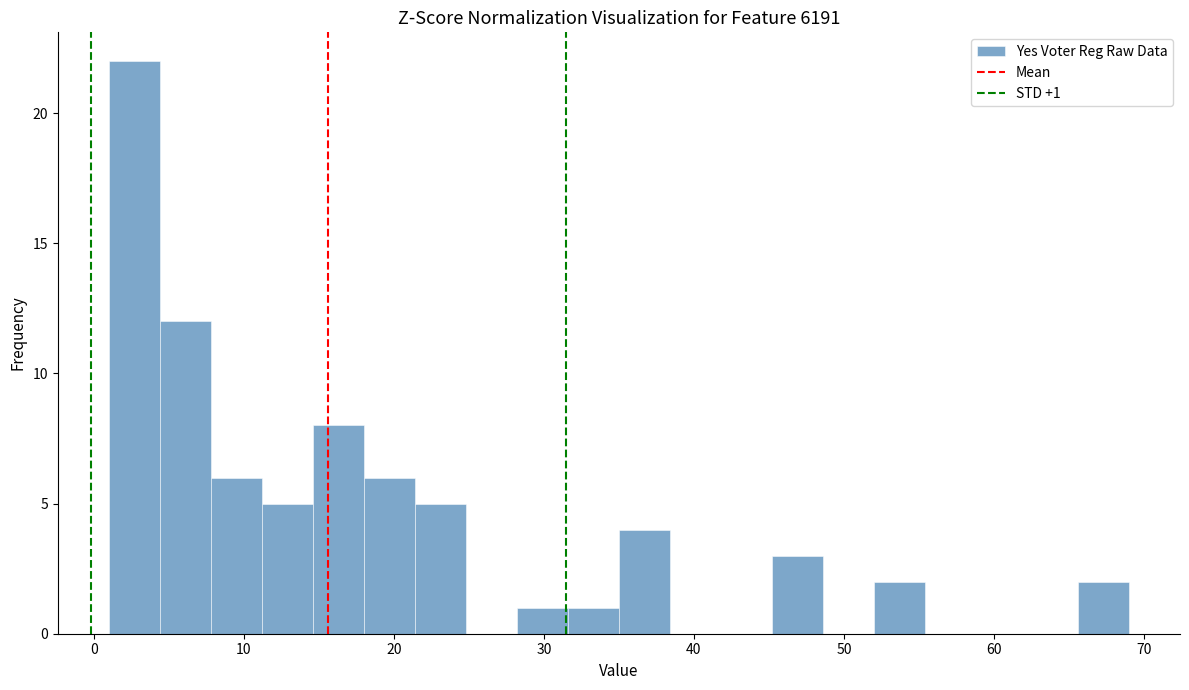

Around what value on the x-axis is the tallest bar? Give the approximate position of its centre, as read against the axis.

3